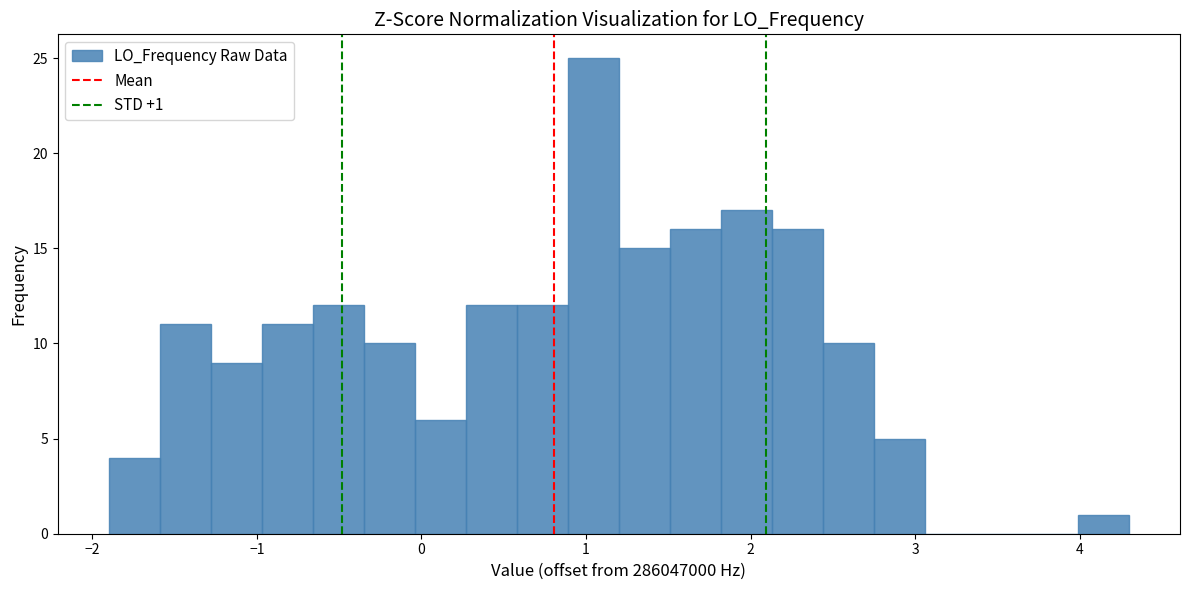

Read against the x-axis, roughly where is the centre of the tallest bar?

1.0